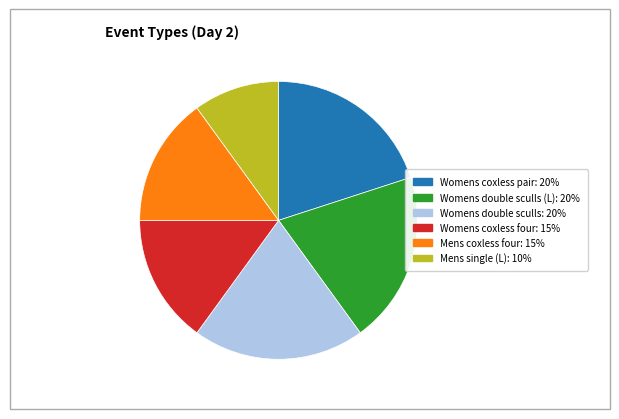

Is there a majority slice in this chart?

No